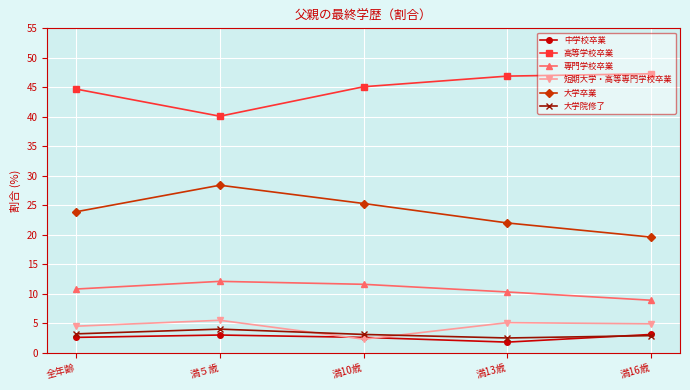

What is the total value across all series at 全年齢?

89.7